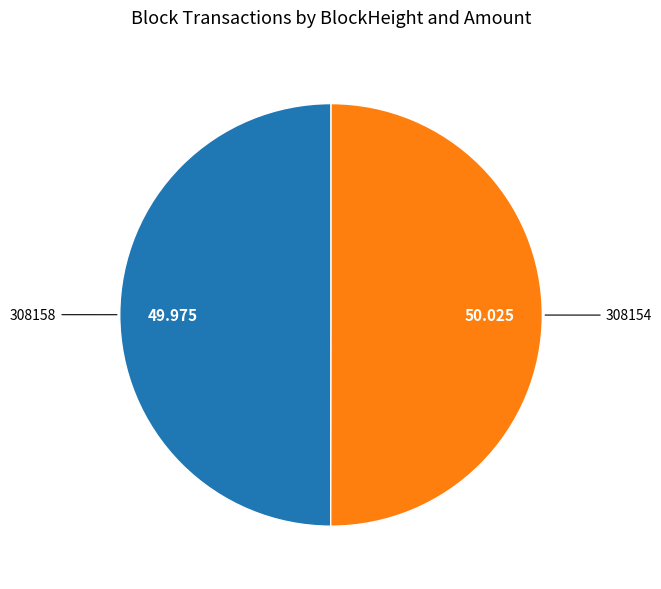

How many segments does this pie chart have?

2